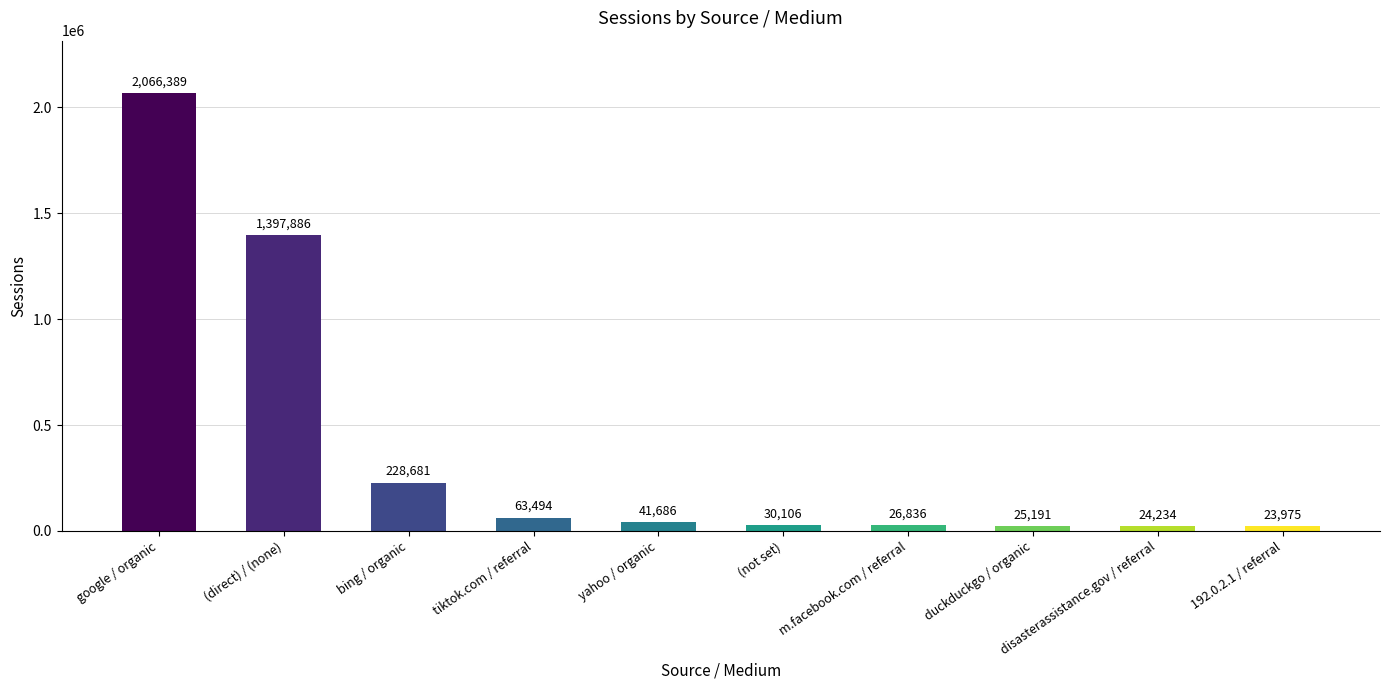

Rank the categories by value from lowest to highest.

192.0.2.1 / referral, disasterassistance.gov / referral, duckduckgo / organic, m.facebook.com / referral, (not set), yahoo / organic, tiktok.com / referral, bing / organic, (direct) / (none), google / organic